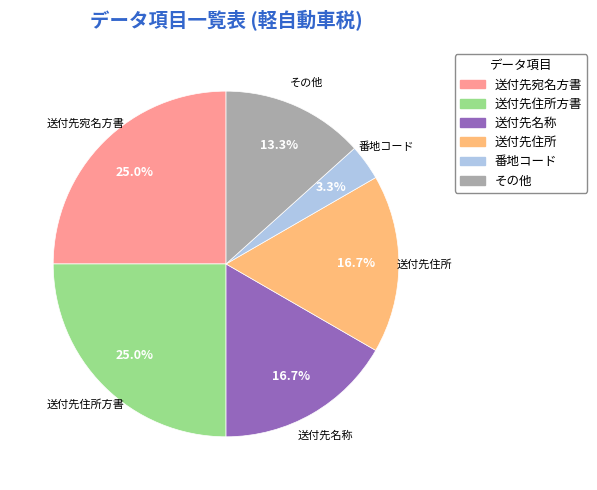

Is there a majority slice in this chart?

No